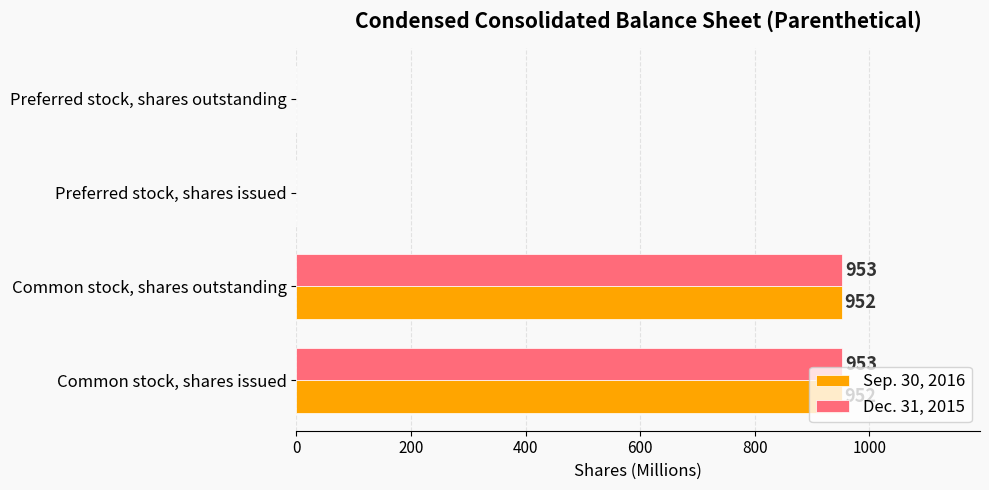

The value of Sep. 30, 2016 at Common stock, shares issued is 230. True or false?

False